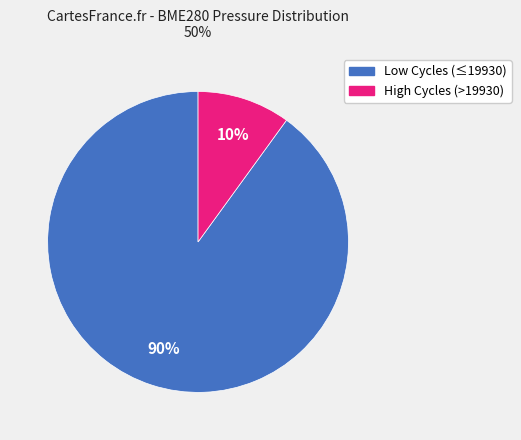

To the nearest percent, what is the average slice percentage?

50%